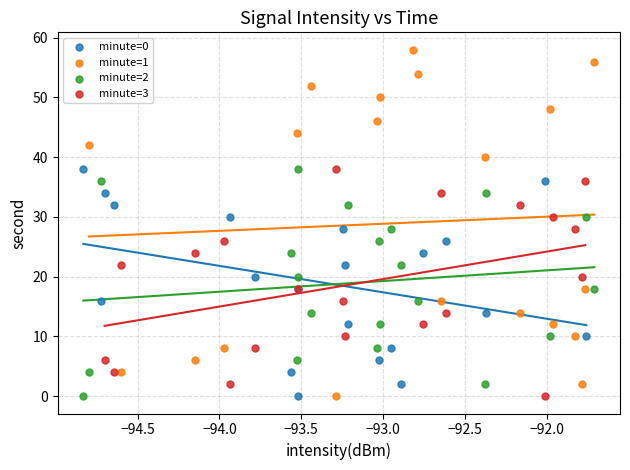

Which series contains the highest Y value?

minute=1